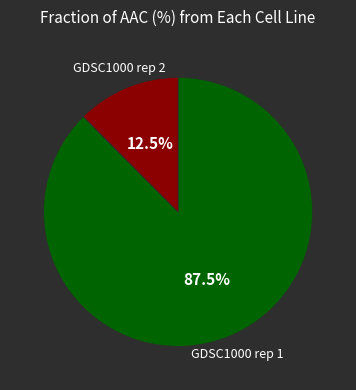

Approximately how many times larger is the value at GDSC1000 rep 2 compared to GDSC1000 rep 1?

0.1